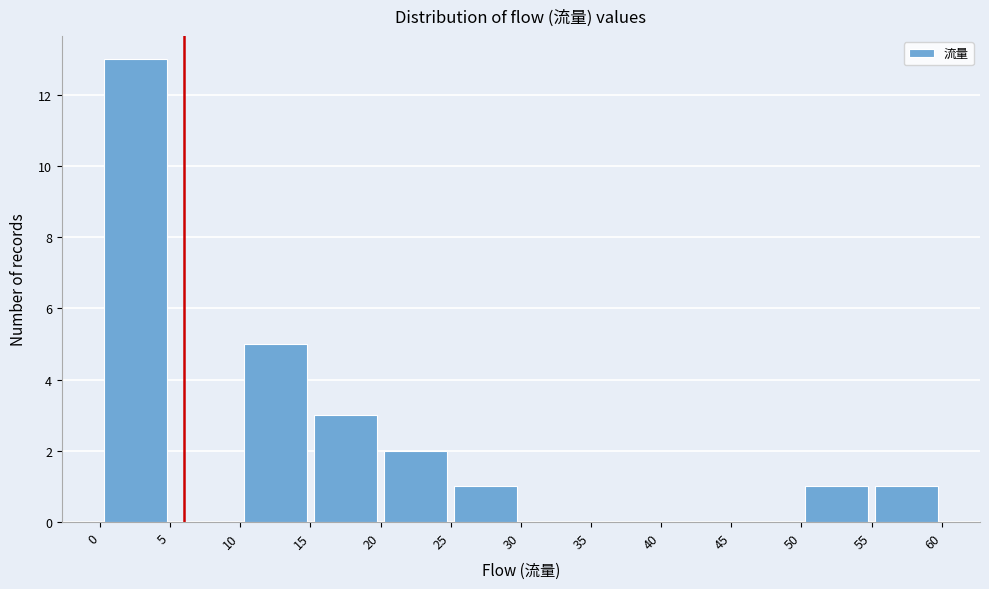

Reading left to right, transcribe this chart: for each bar, give the range it covers on the x-axis and its height. The values are not printed on the chart, so give them approximately, as read against the axis.

0 to 5: 13
5 to 10: 0
10 to 15: 5
15 to 20: 3
20 to 25: 2
25 to 30: 1
30 to 35: 0
35 to 40: 0
40 to 45: 0
45 to 50: 0
50 to 55: 1
55 to 60: 1